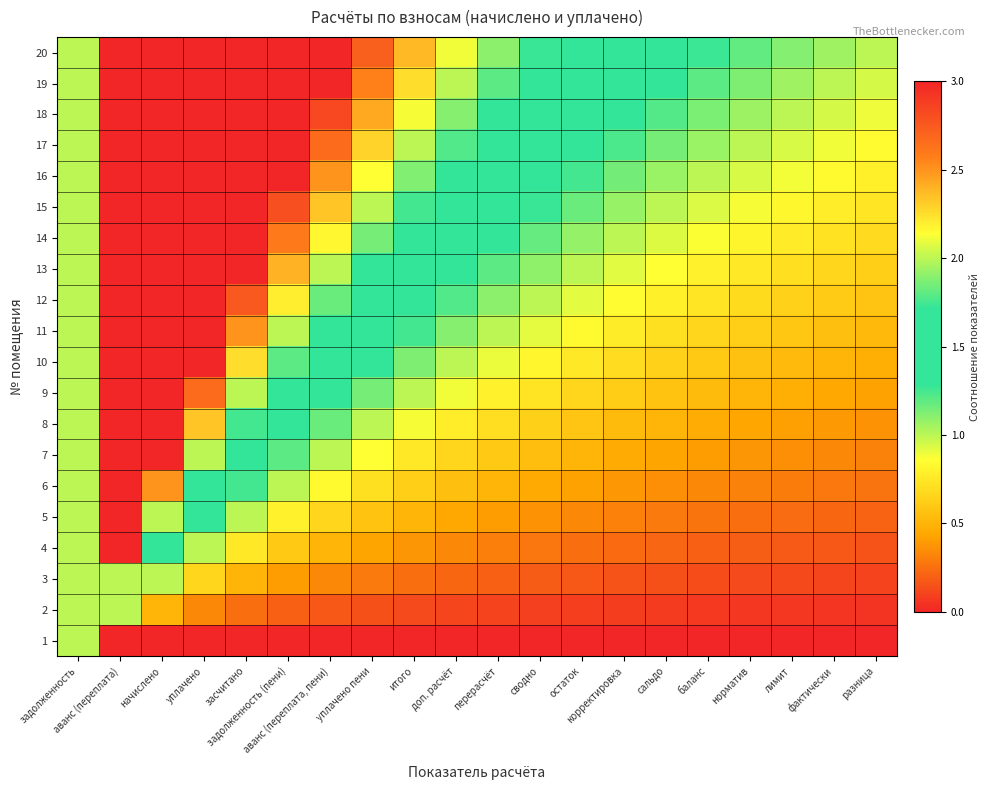

Which category has the lowest value across all series?

аванс (переплата)